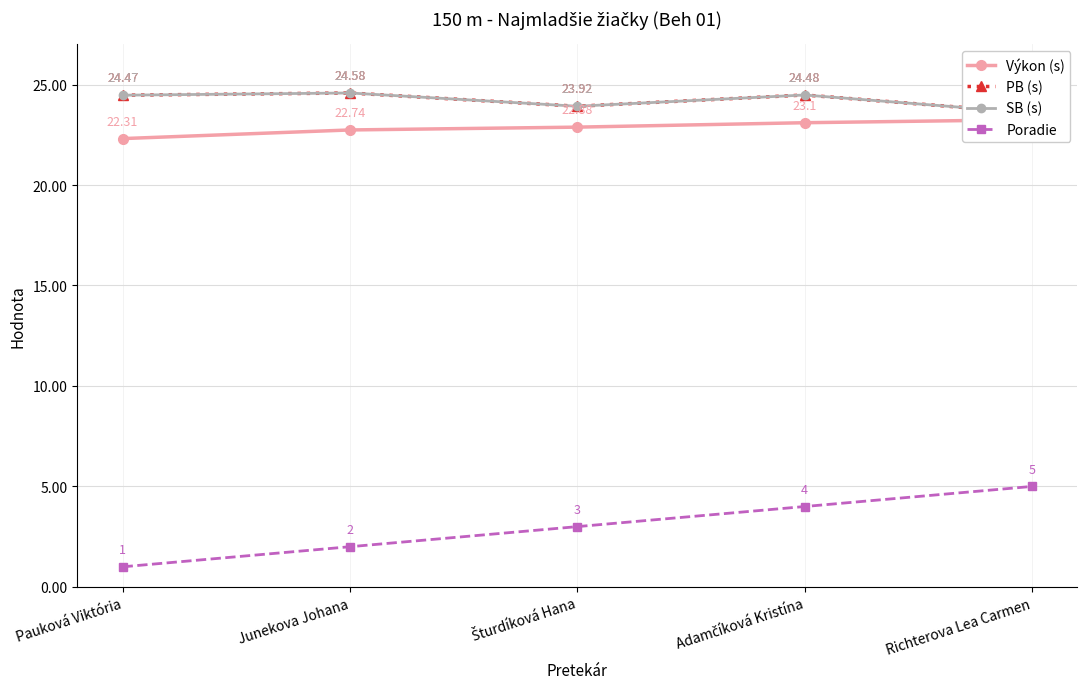

How many interior local valleys does the SB (s) series have?

1